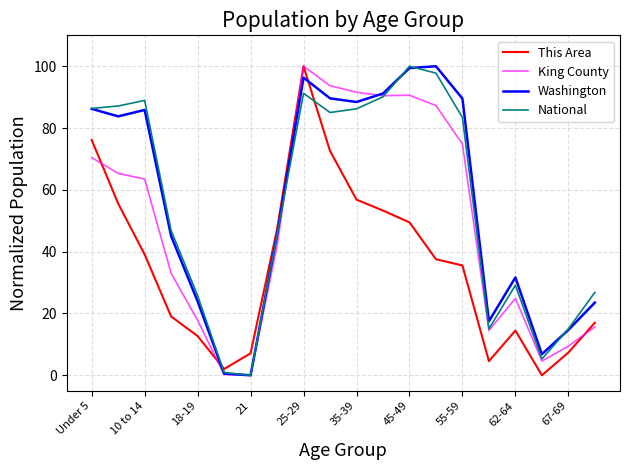

What is the maximum value for Washington?

100.0